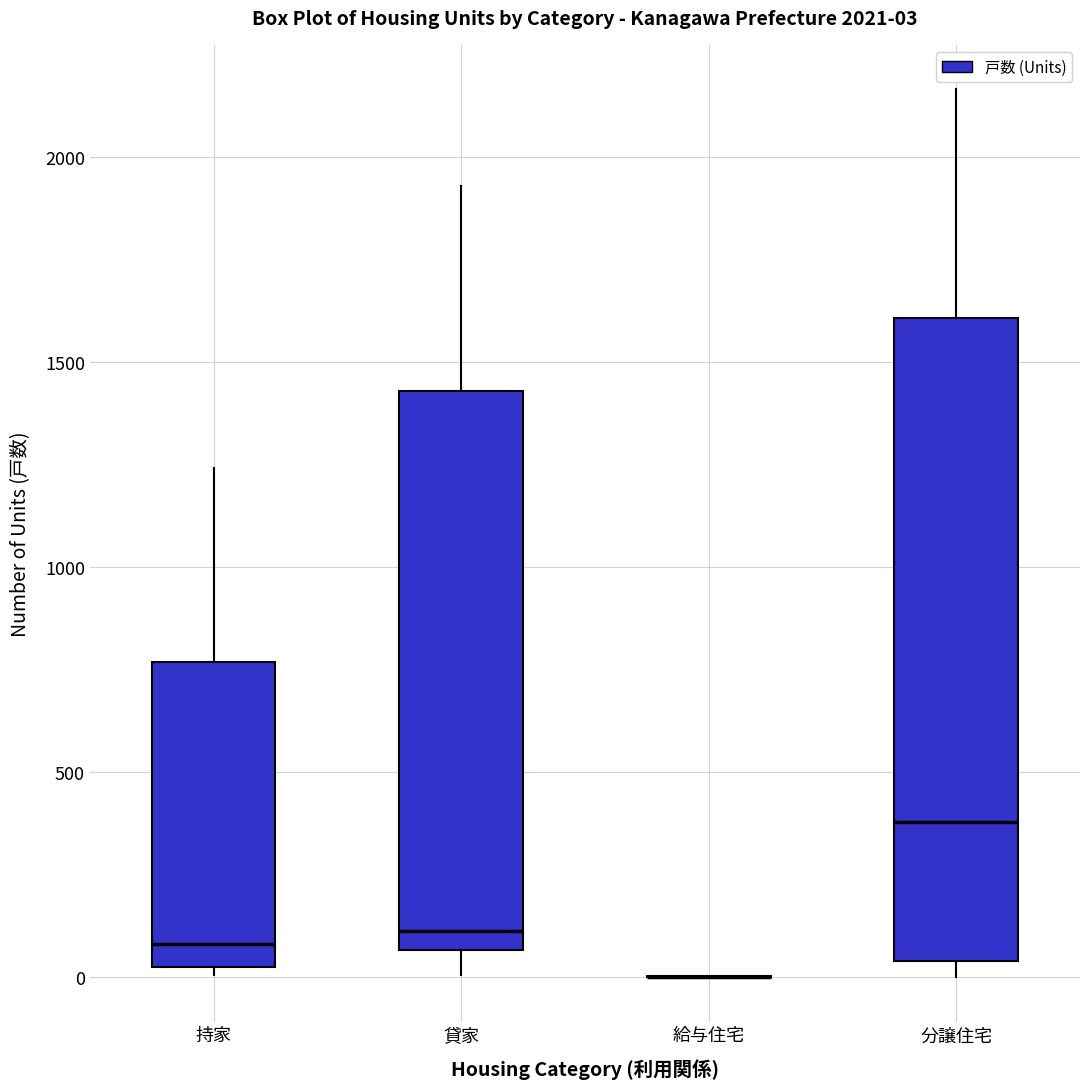

Comparing the boxes themselves (not the whiskers), which one is the tallest?

分譲住宅